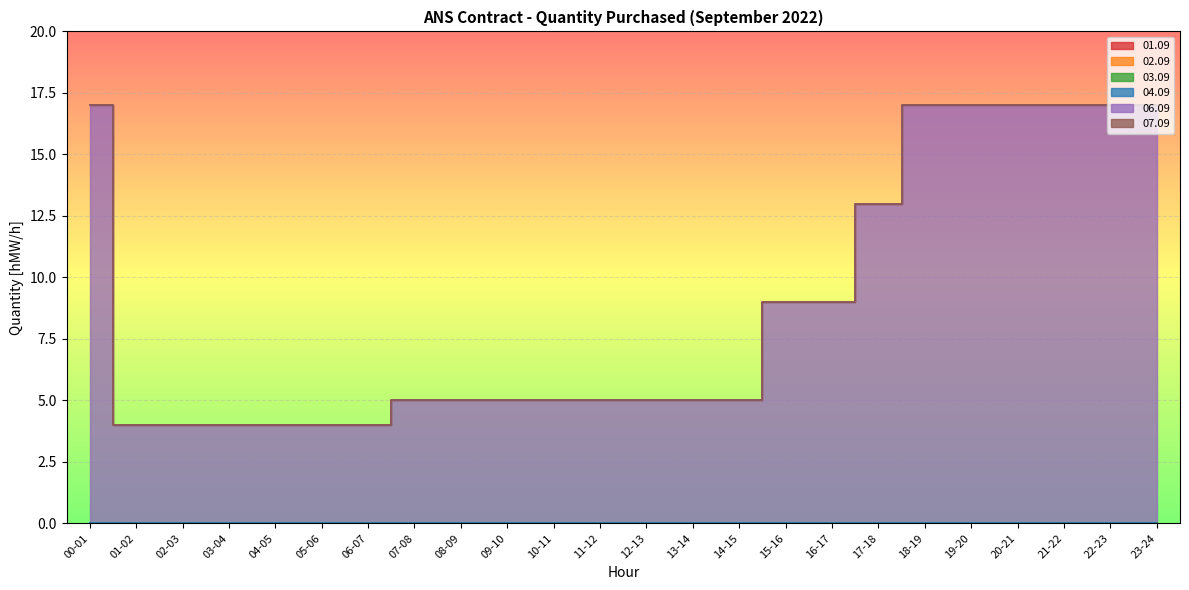

True or false: 04.09 and 01.09 cross at least once.

False